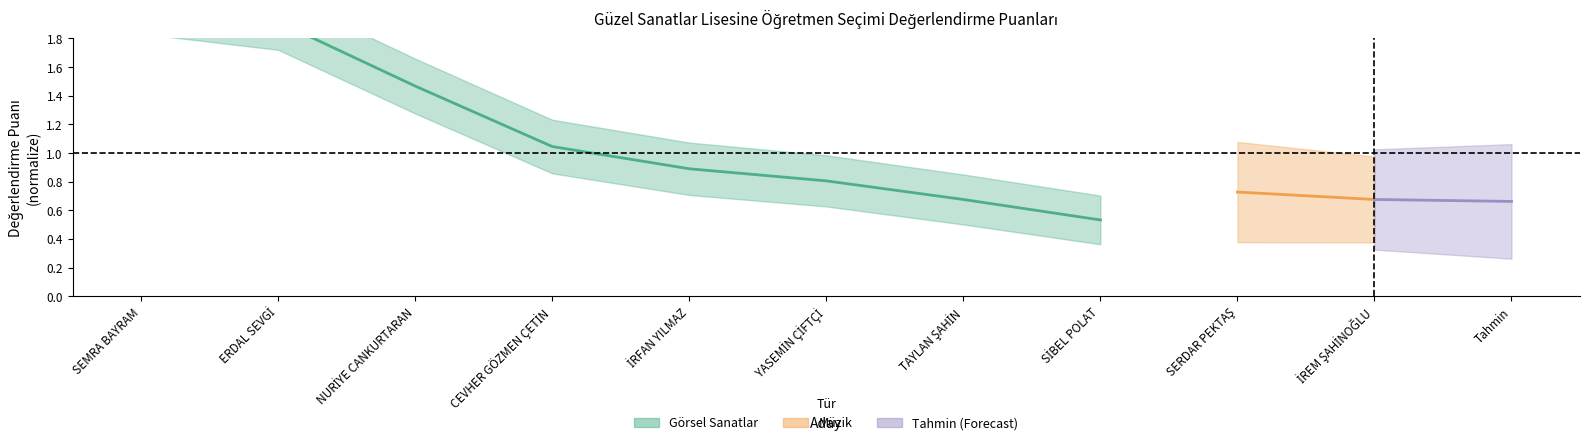

What is the difference between the values at TAYLAN ŞAHİN and NURİYE CANKURTARAN?

0.8